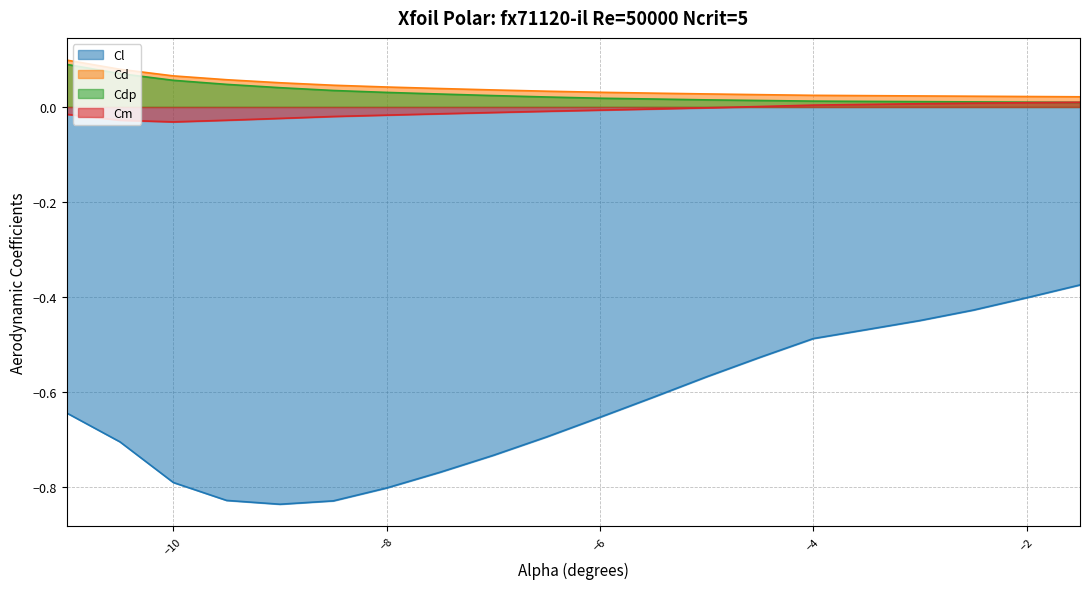

True or false: Cdp and Cl cross at least once.

False